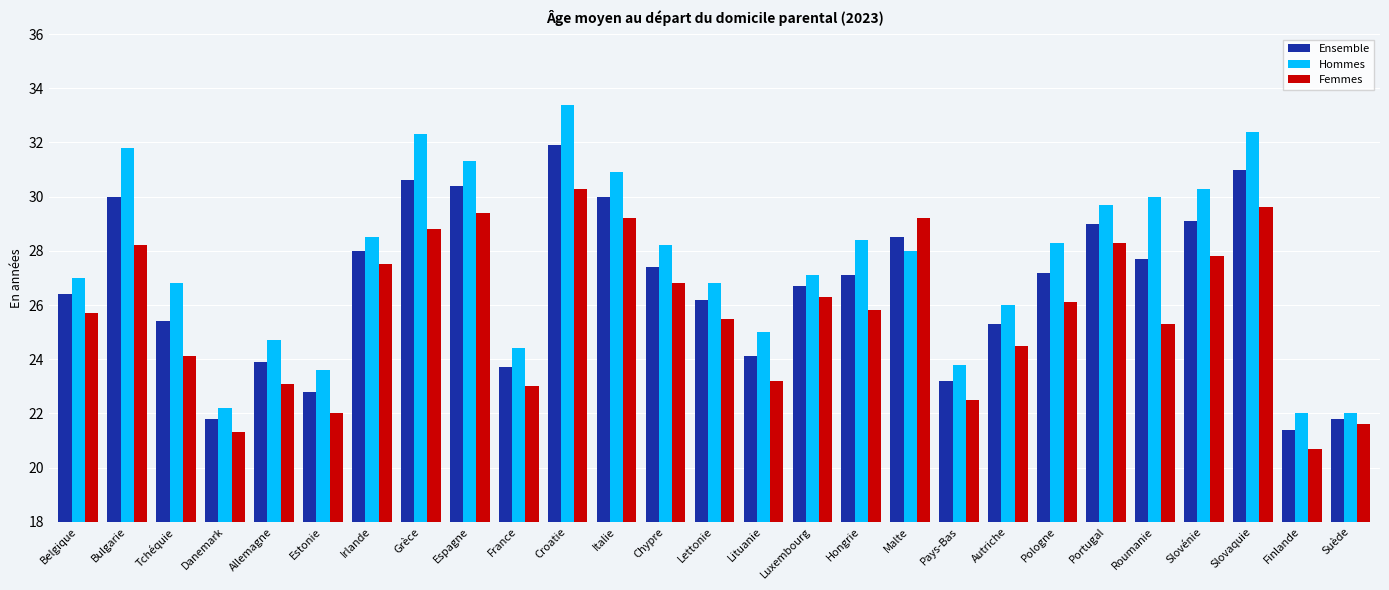

What is the average value of the Femmes series?

25.8